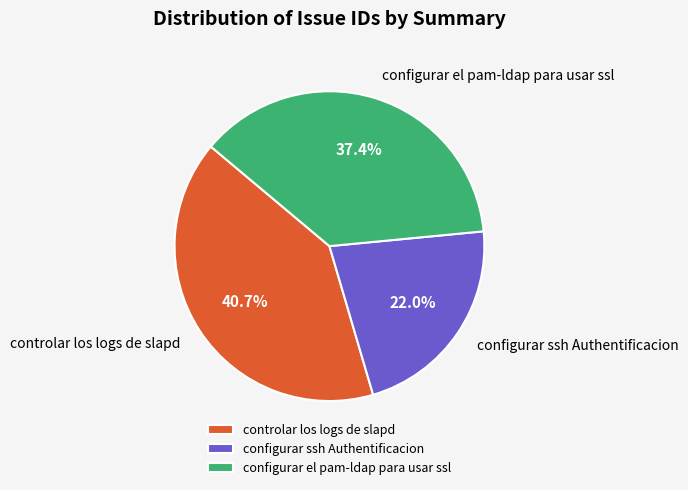

What percentage do controlar los logs de slapd and configurar el pam-ldap para usar ssl together represent?

78.0%